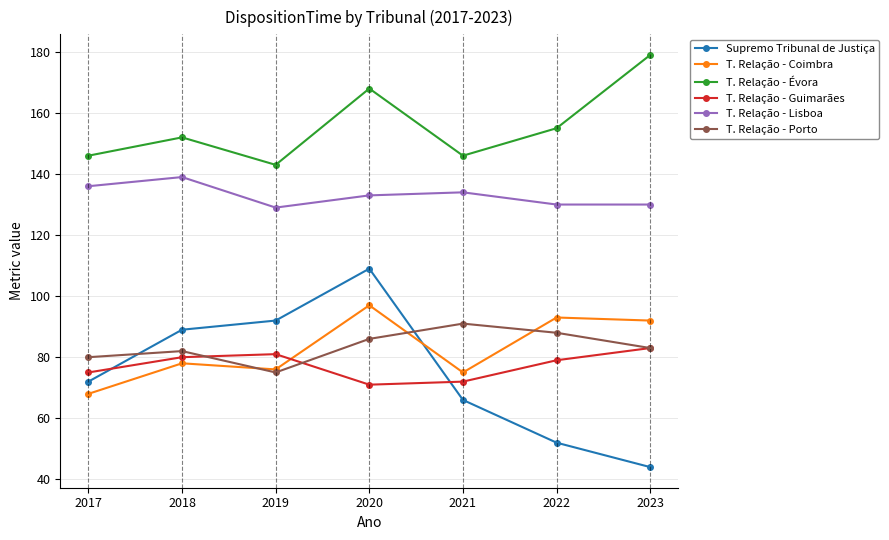

Where is T. Relação - Coimbra nearest to the value 82?

2018